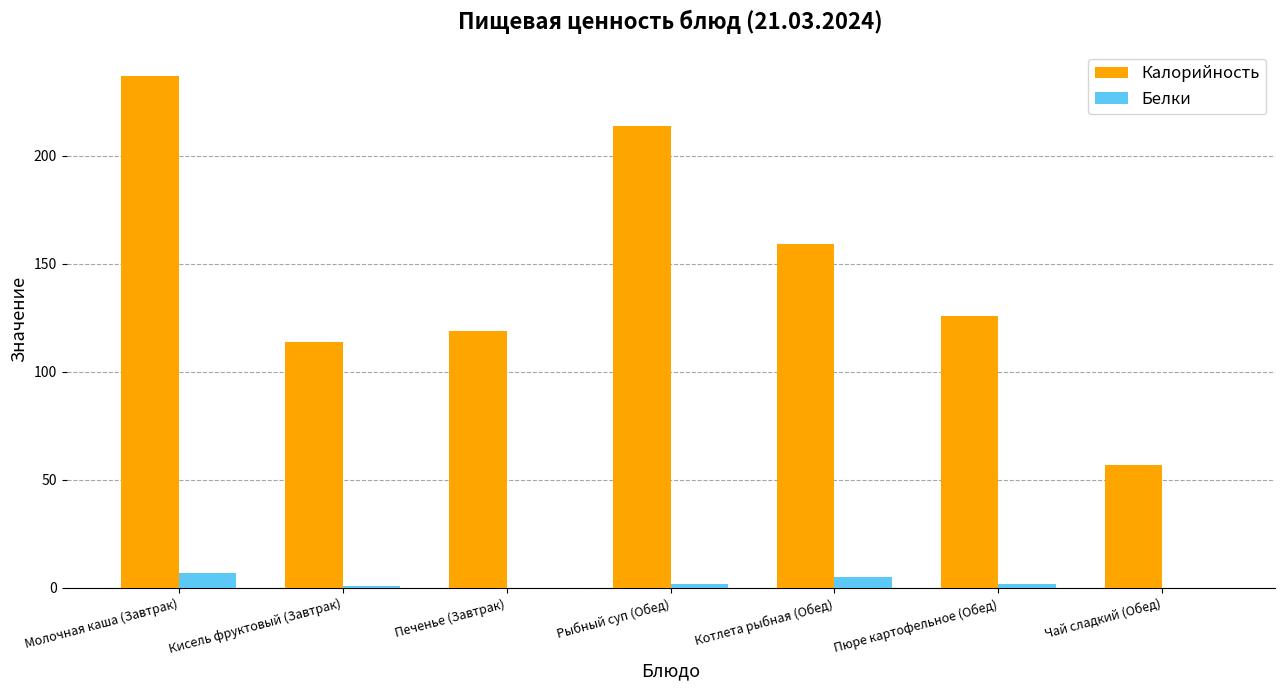

Which series has the largest range (max minus min)?

Калорийность